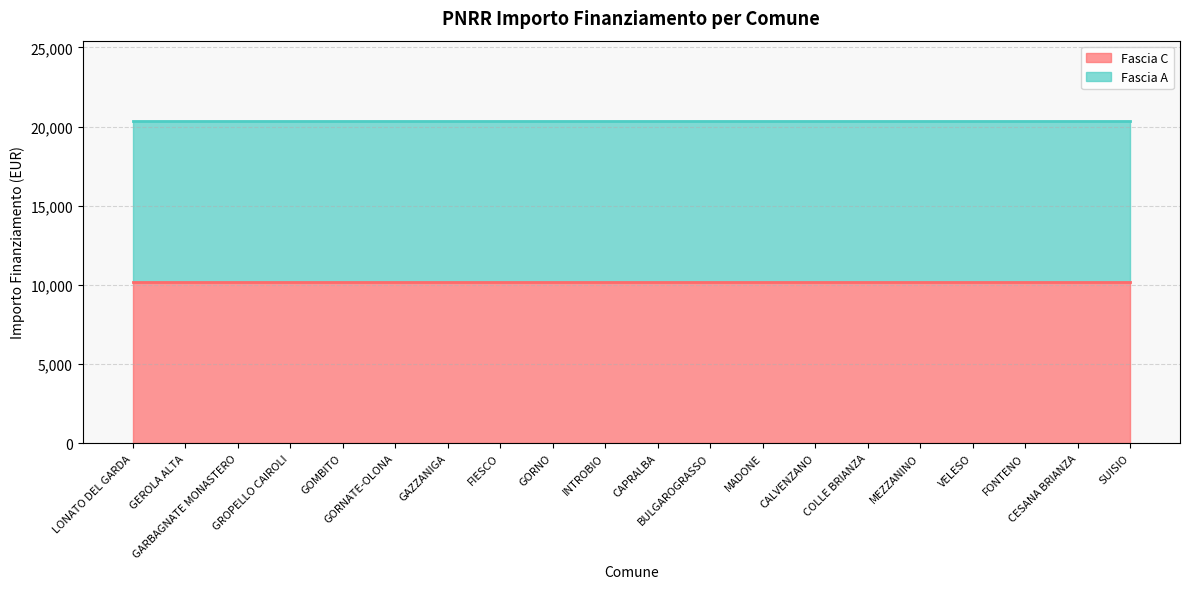

Count the number of categories in the chart.

20